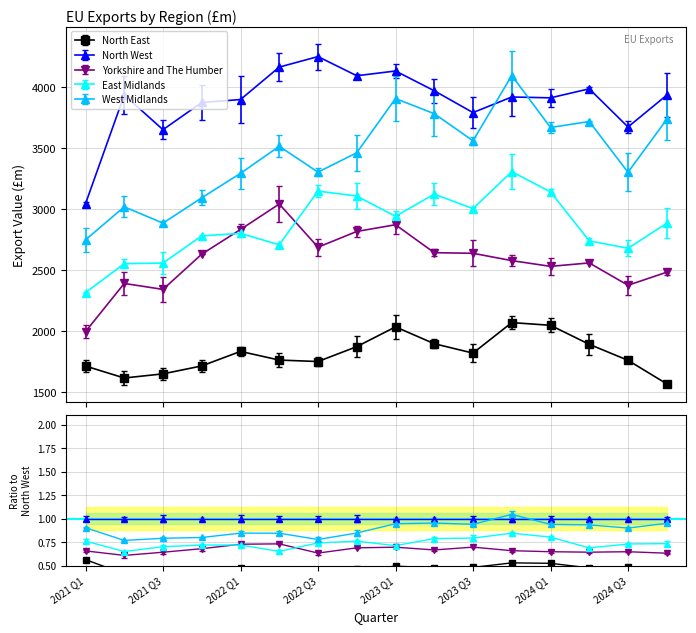

What is the greatest value displayed?

4251